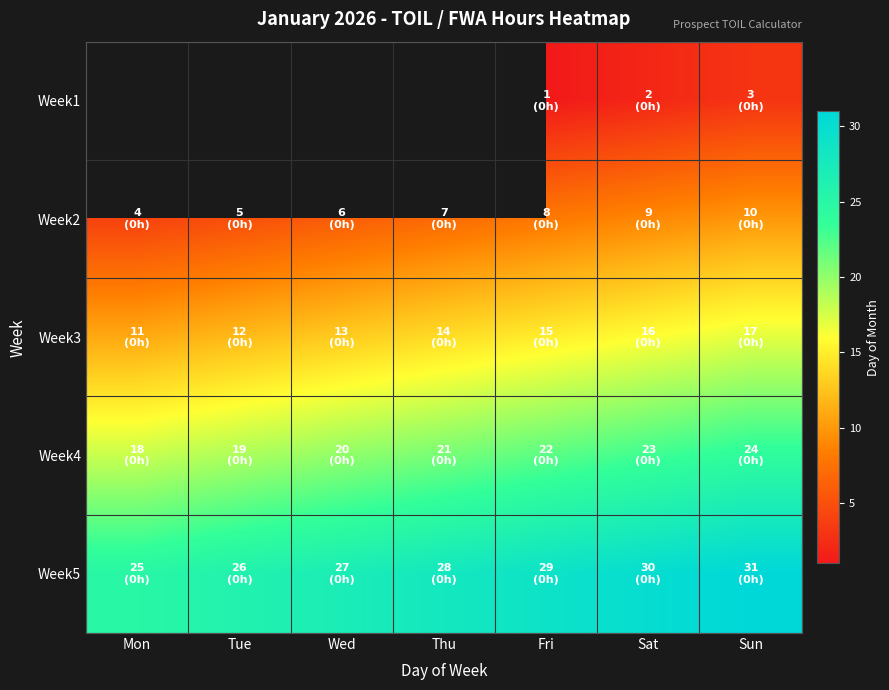

At which category is the sum across all series the highest?

Sun